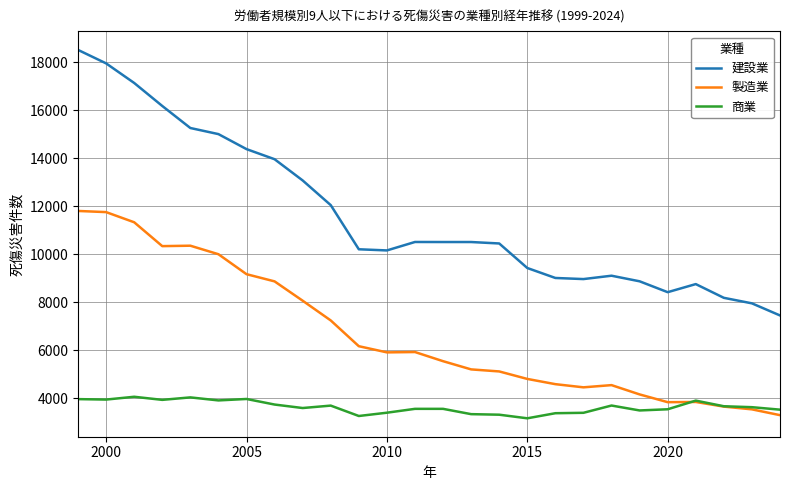

List the series in order of their overall mean, lowest first.

商業, 製造業, 建設業